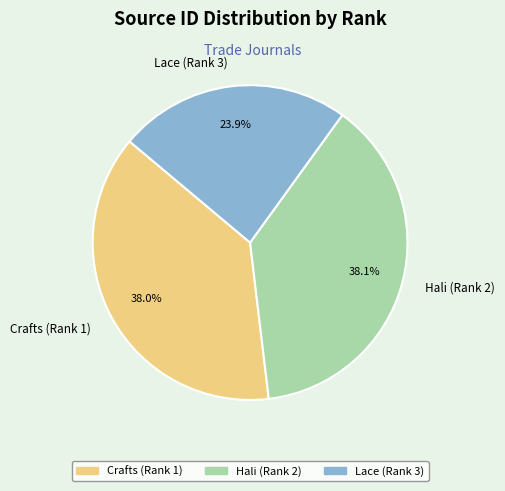

To the nearest percent, what is the average slice percentage?

33%